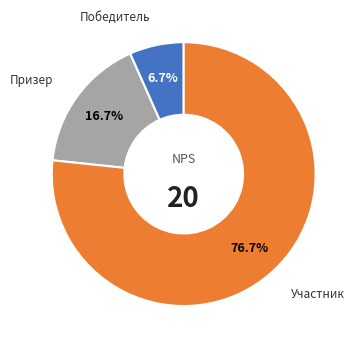

Is it true that Победитель is 1% of the pie?

False